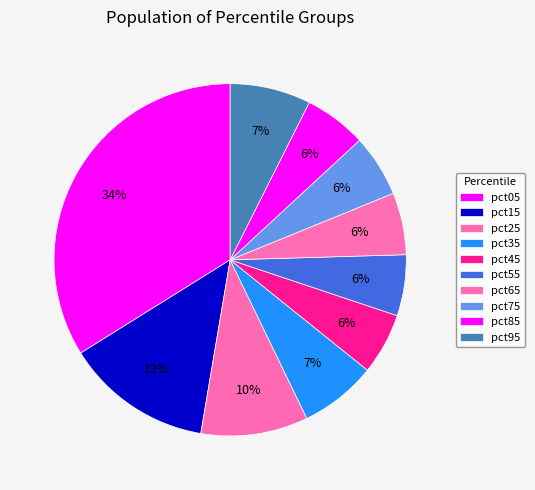

How many segments does this pie chart have?

10